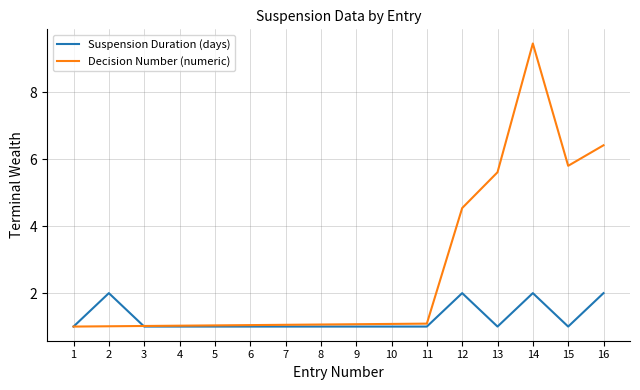

At which category is the sum across all series the highest?

14